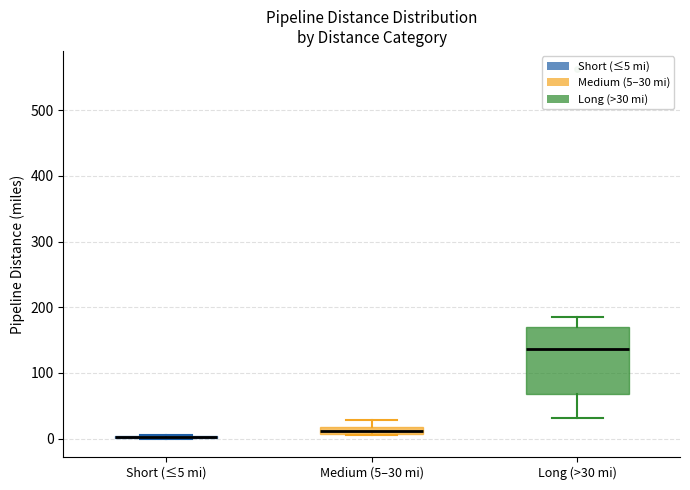

Comparing the boxes themselves (not the whiskers), which one is the tallest?

Long (>30 mi)